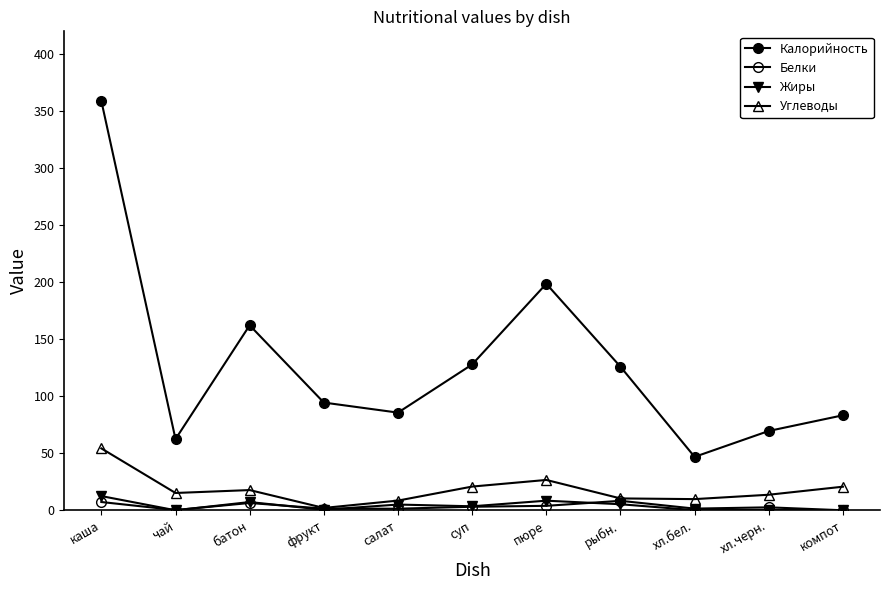

How many lines are shown in the chart?

4